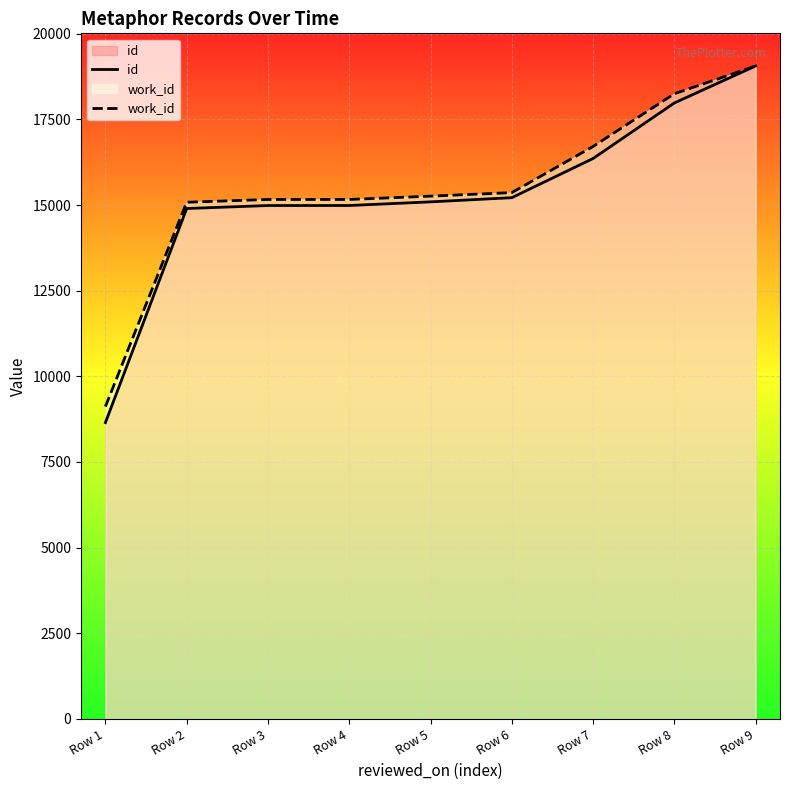

What value does the id series have at Row 4?

14988.0